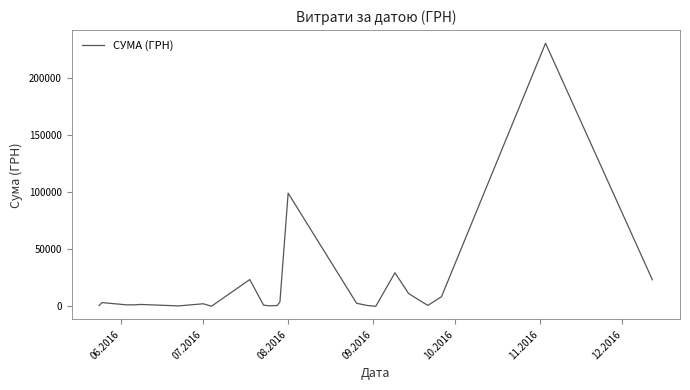

What is the maximum value shown in the chart?

230842.2